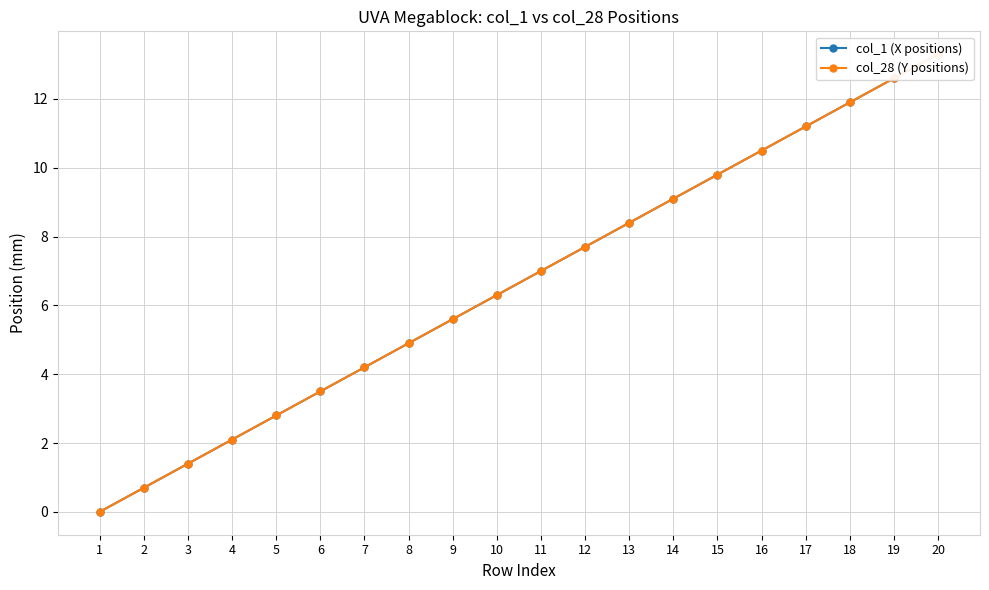

Which label corresponds to the smallest value in the chart?

1